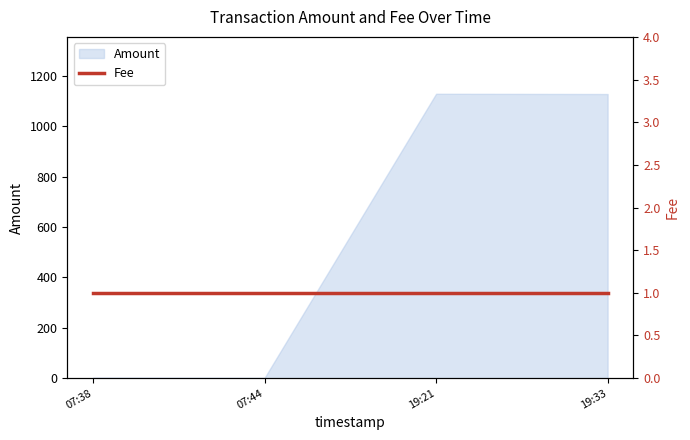

True or false: Amount has a value of 2.0 at 07:38.

True